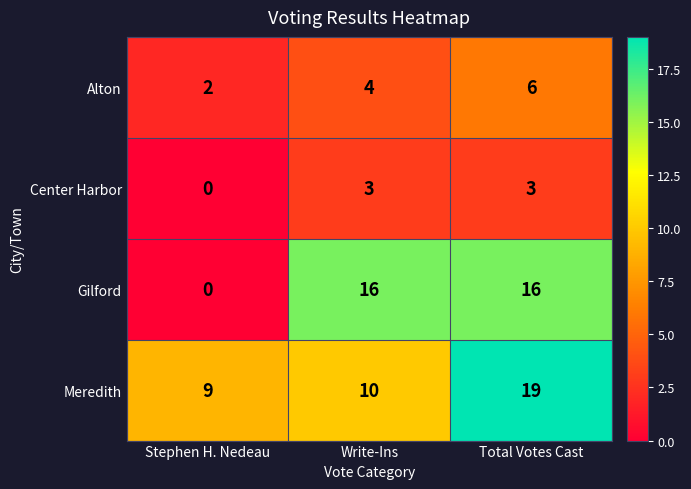

True or false: Gilford has a value of 16 at Write-Ins.

True